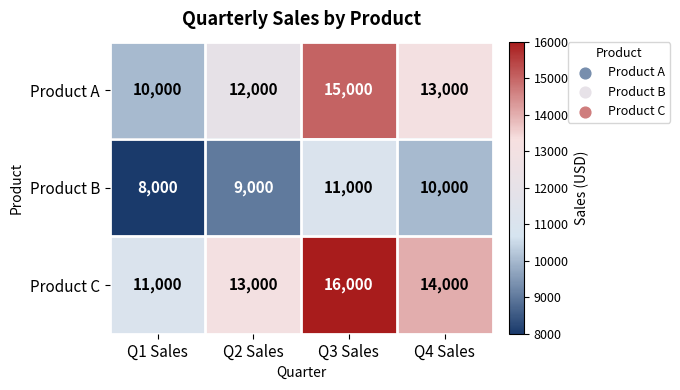

What is the difference between the highest and lowest values at Q1 Sales?

3000